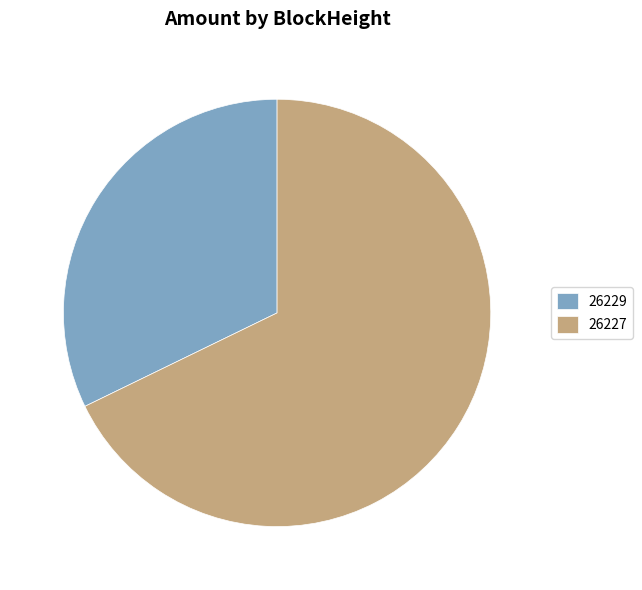

Count the number of slices in the pie.

2